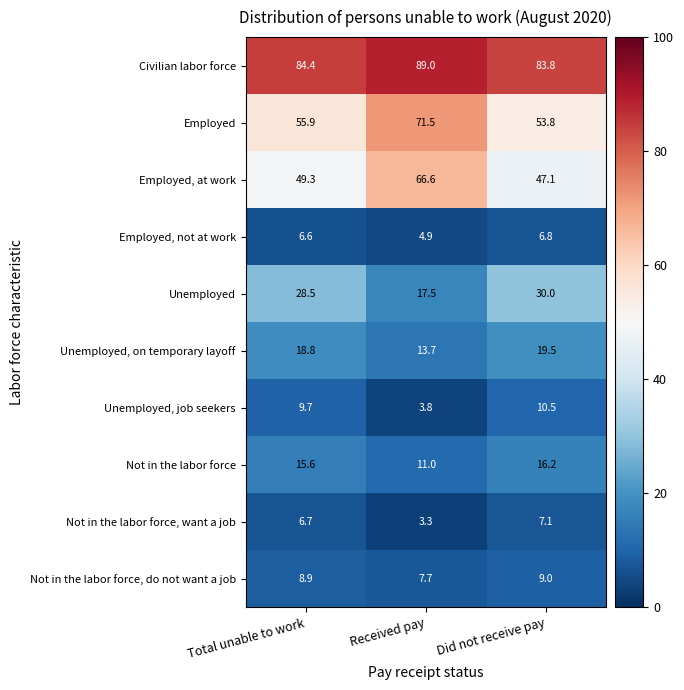

What is the difference between the maximum and minimum values in the Not in the labor force, do not want a job series?

1.3